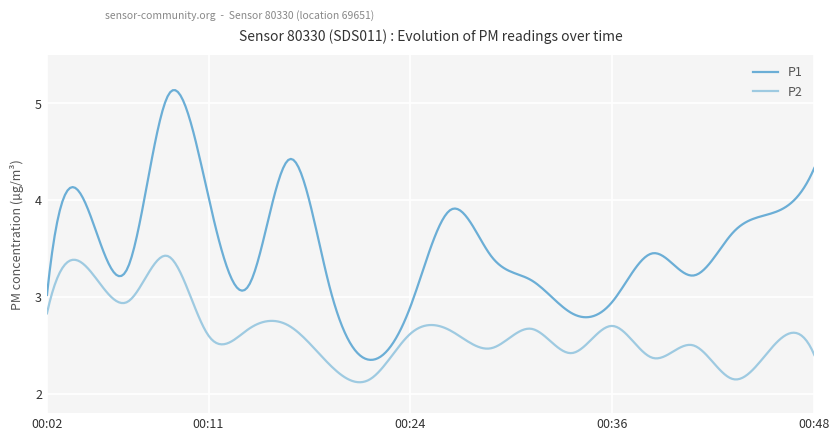

True or false: P1 and P2 intersect in this chart.

False